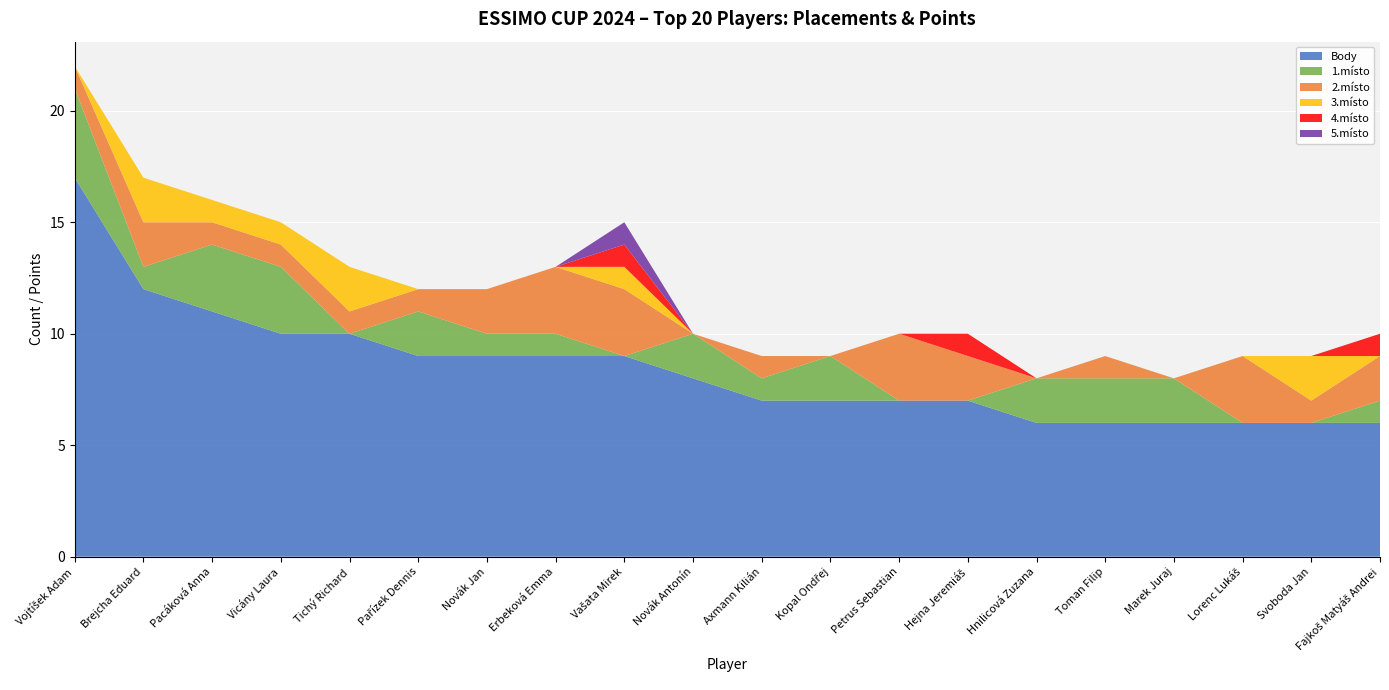

Reading right to left, extract all data points from this chart.

1.místo: 1	0	0	2	2	2	0	0	2	1	2	0	1	1	2	0	3	3	1	4
2.místo: 2	1	3	0	1	0	2	3	0	1	0	3	3	2	1	1	1	1	2	1
3.místo: 0	2	0	0	0	0	0	0	0	0	0	1	0	0	0	2	1	1	2	0
4.místo: 1	0	0	0	0	0	1	0	0	0	0	1	0	0	0	0	0	0	0	0
5.místo: 0	0	0	0	0	0	0	0	0	0	0	1	0	0	0	0	0	0	0	0
Body: 6	6	6	6	6	6	7	7	7	7	8	9	9	9	9	10	10	11	12	17